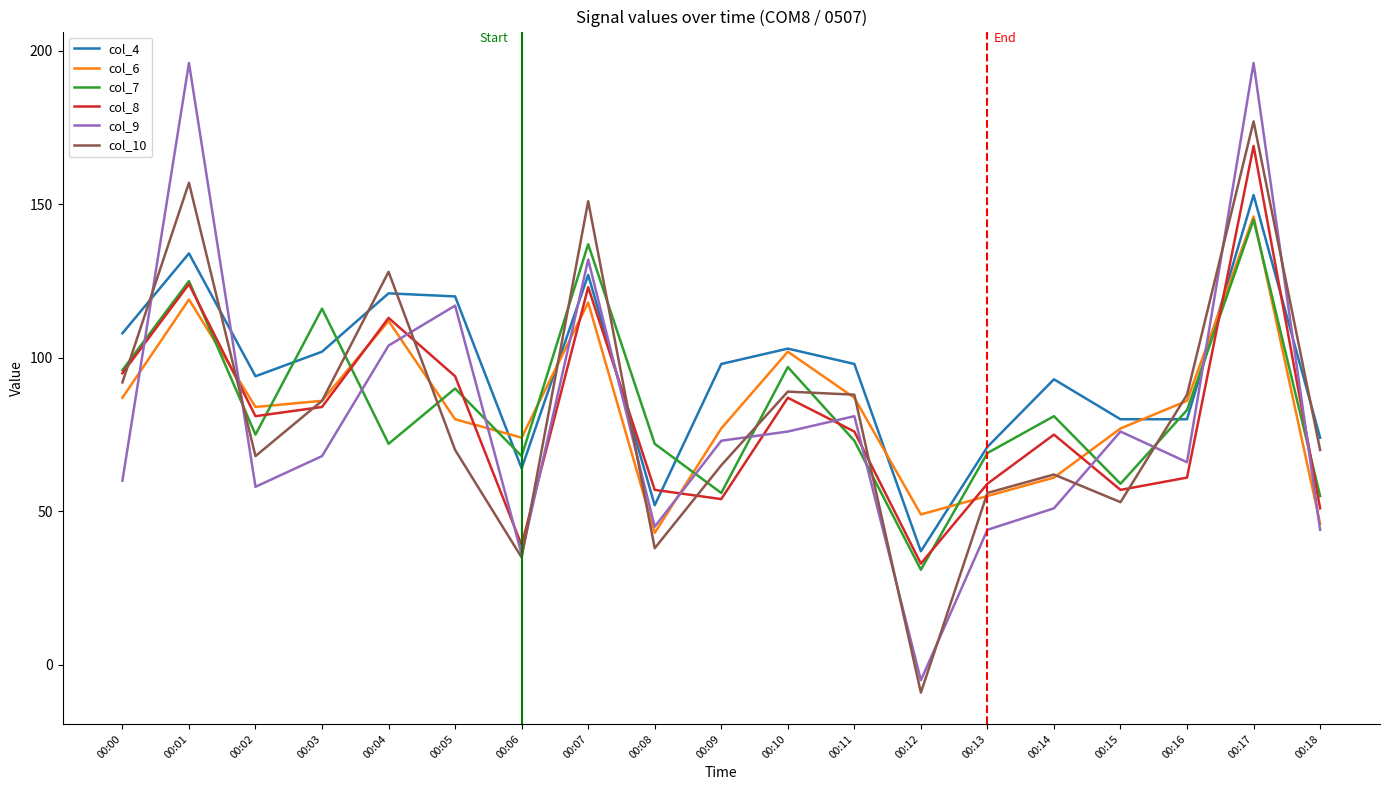

What is the minimum value for col_10?

-9